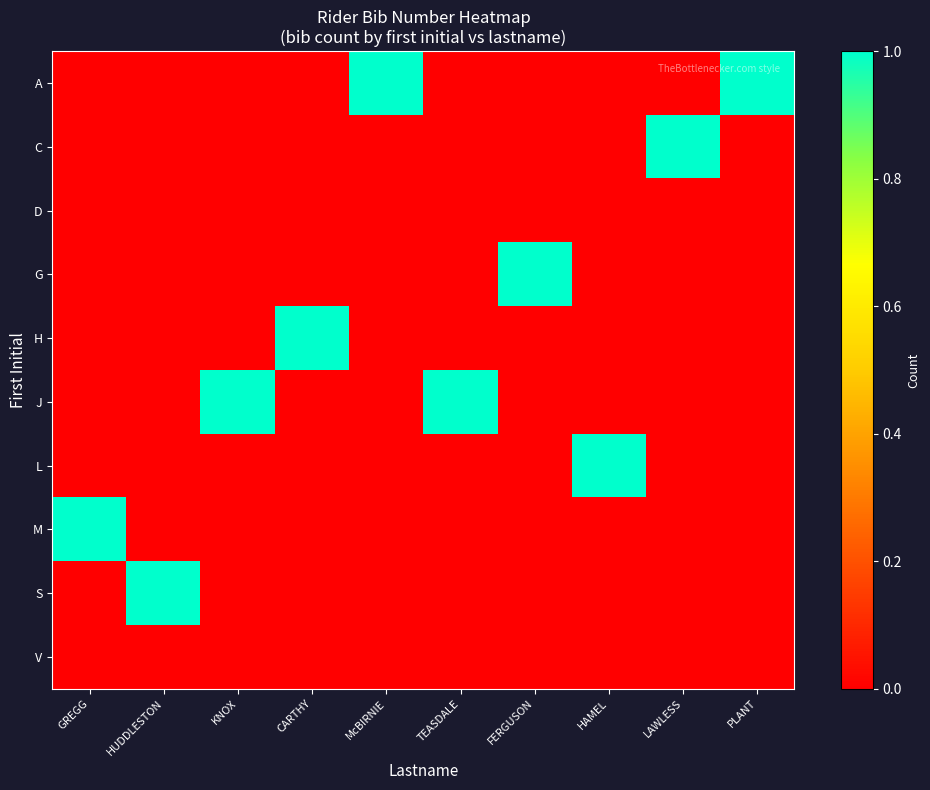

Reading left to right, extract all data points from this chart.

A: GREGG=0	HUDDLESTON=0	KNOX=0	CARTHY=0	McBIRNIE=1	TEASDALE=0	FERGUSON=0	HAMEL=0	LAWLESS=0	PLANT=1
C: GREGG=0	HUDDLESTON=0	KNOX=0	CARTHY=0	McBIRNIE=0	TEASDALE=0	FERGUSON=0	HAMEL=0	LAWLESS=1	PLANT=0
D: GREGG=0	HUDDLESTON=0	KNOX=0	CARTHY=0	McBIRNIE=0	TEASDALE=0	FERGUSON=0	HAMEL=0	LAWLESS=0	PLANT=0
G: GREGG=0	HUDDLESTON=0	KNOX=0	CARTHY=0	McBIRNIE=0	TEASDALE=0	FERGUSON=1	HAMEL=0	LAWLESS=0	PLANT=0
H: GREGG=0	HUDDLESTON=0	KNOX=0	CARTHY=1	McBIRNIE=0	TEASDALE=0	FERGUSON=0	HAMEL=0	LAWLESS=0	PLANT=0
J: GREGG=0	HUDDLESTON=0	KNOX=1	CARTHY=0	McBIRNIE=0	TEASDALE=1	FERGUSON=0	HAMEL=0	LAWLESS=0	PLANT=0
L: GREGG=0	HUDDLESTON=0	KNOX=0	CARTHY=0	McBIRNIE=0	TEASDALE=0	FERGUSON=0	HAMEL=1	LAWLESS=0	PLANT=0
M: GREGG=1	HUDDLESTON=0	KNOX=0	CARTHY=0	McBIRNIE=0	TEASDALE=0	FERGUSON=0	HAMEL=0	LAWLESS=0	PLANT=0
S: GREGG=0	HUDDLESTON=1	KNOX=0	CARTHY=0	McBIRNIE=0	TEASDALE=0	FERGUSON=0	HAMEL=0	LAWLESS=0	PLANT=0
V: GREGG=0	HUDDLESTON=0	KNOX=0	CARTHY=0	McBIRNIE=0	TEASDALE=0	FERGUSON=0	HAMEL=0	LAWLESS=0	PLANT=0